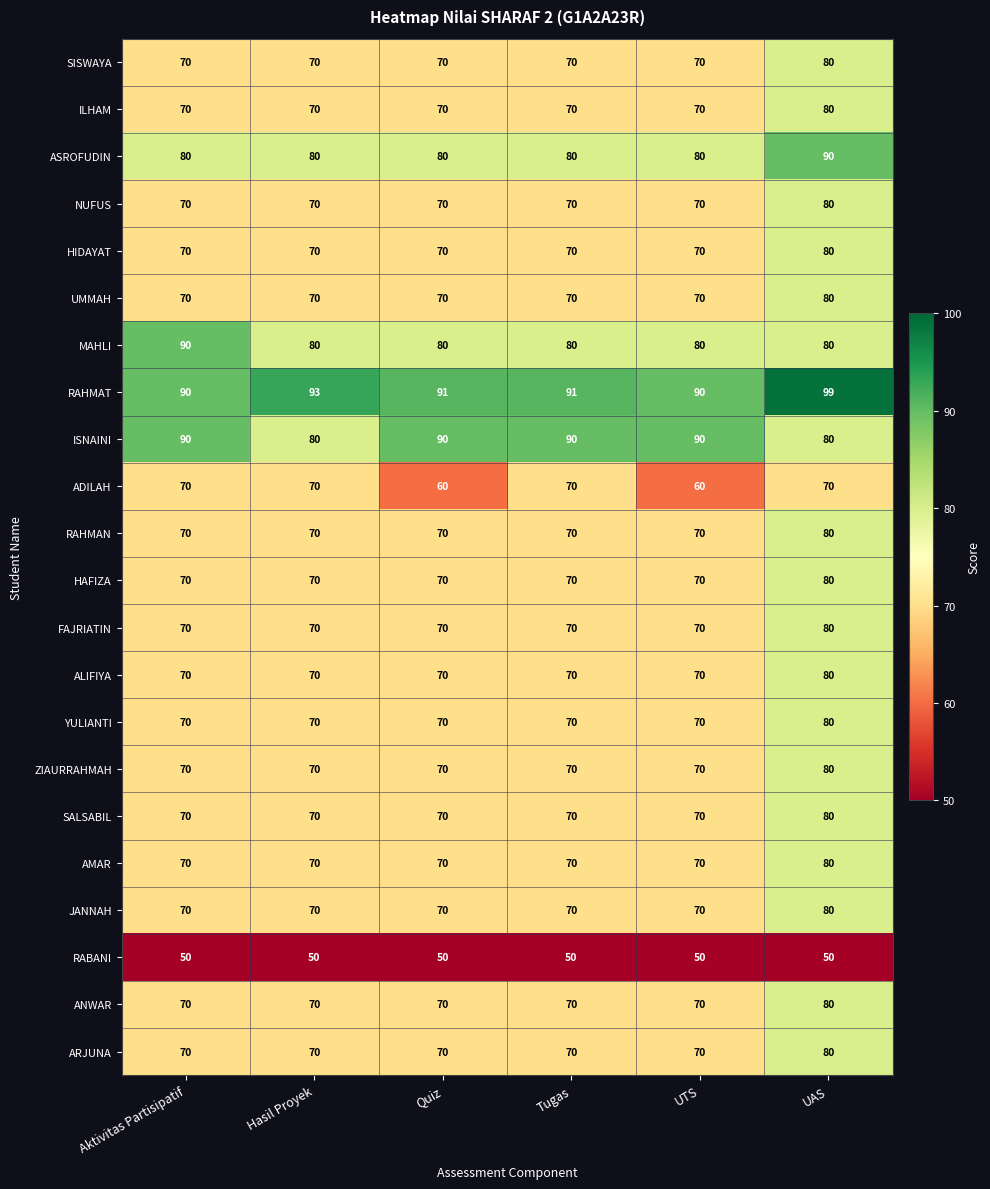

True or false: ISNAINI has a value of 110 at UAS.

False